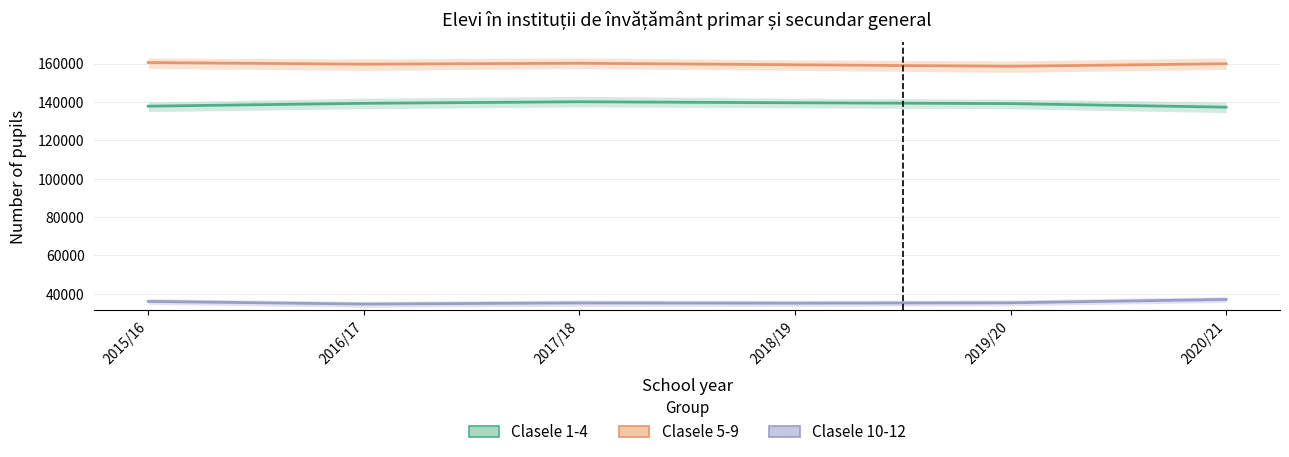

Rank the series by their maximum value, from highest to lowest.

Clasele 5-9, Clasele 1-4, Clasele 10-12